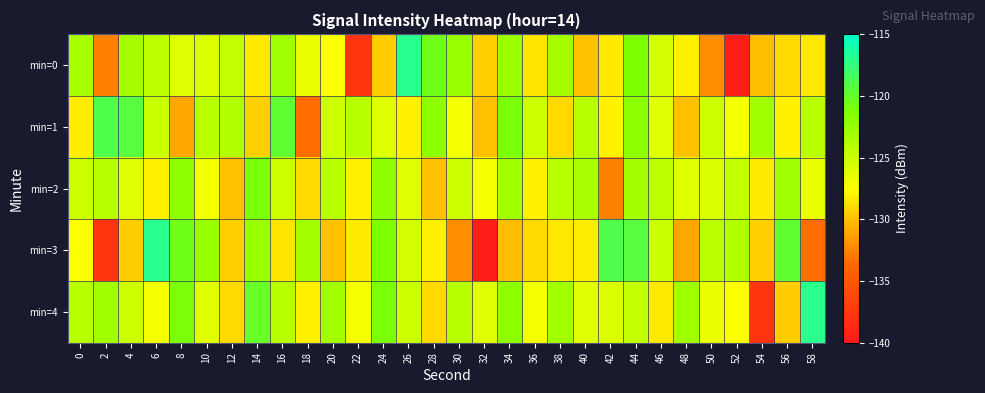

Which category has the highest value across all series?

26